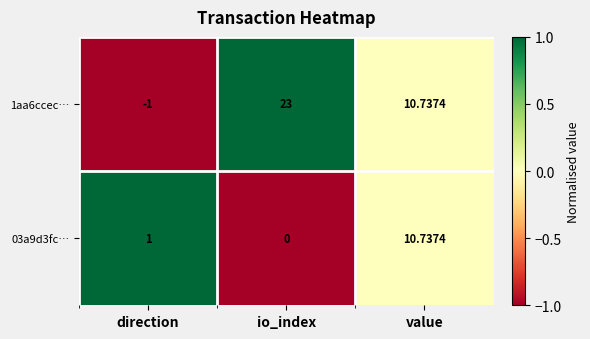

At which label does 1aa6ccec… reach its minimum?

direction